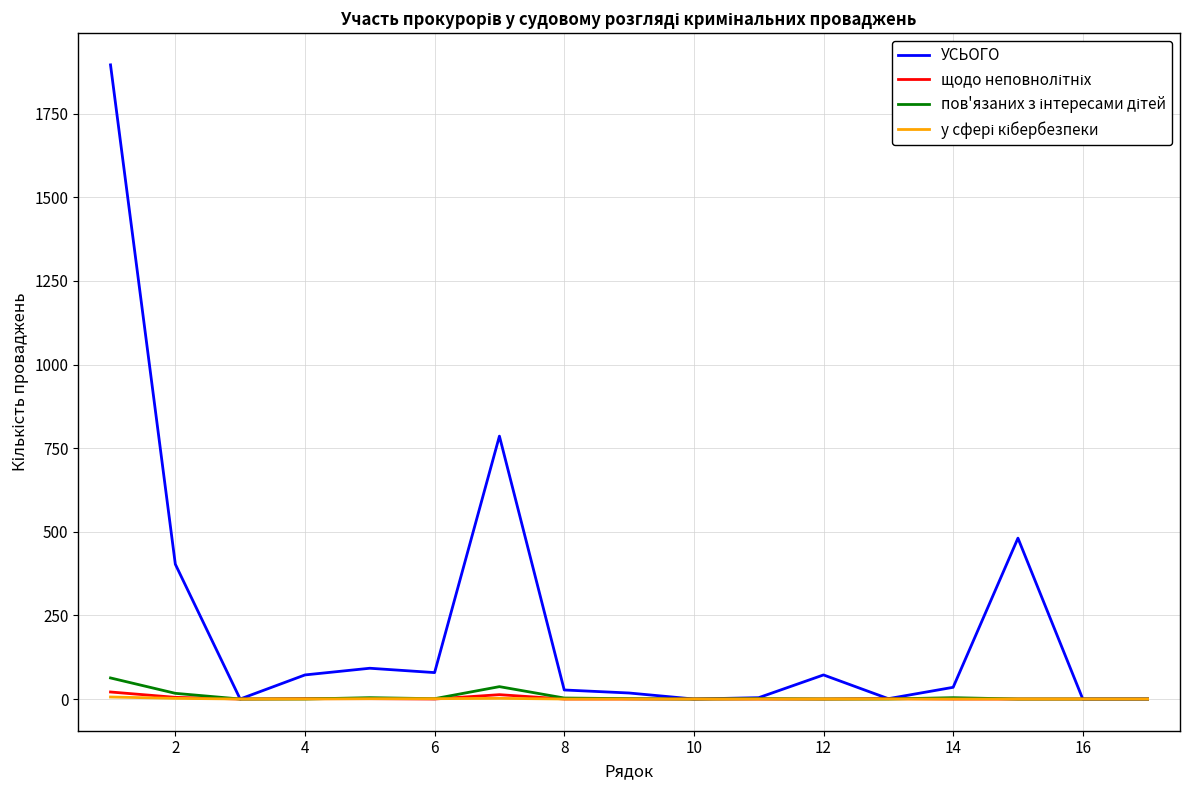

Which series has the widest spread of values?

УСЬОГО